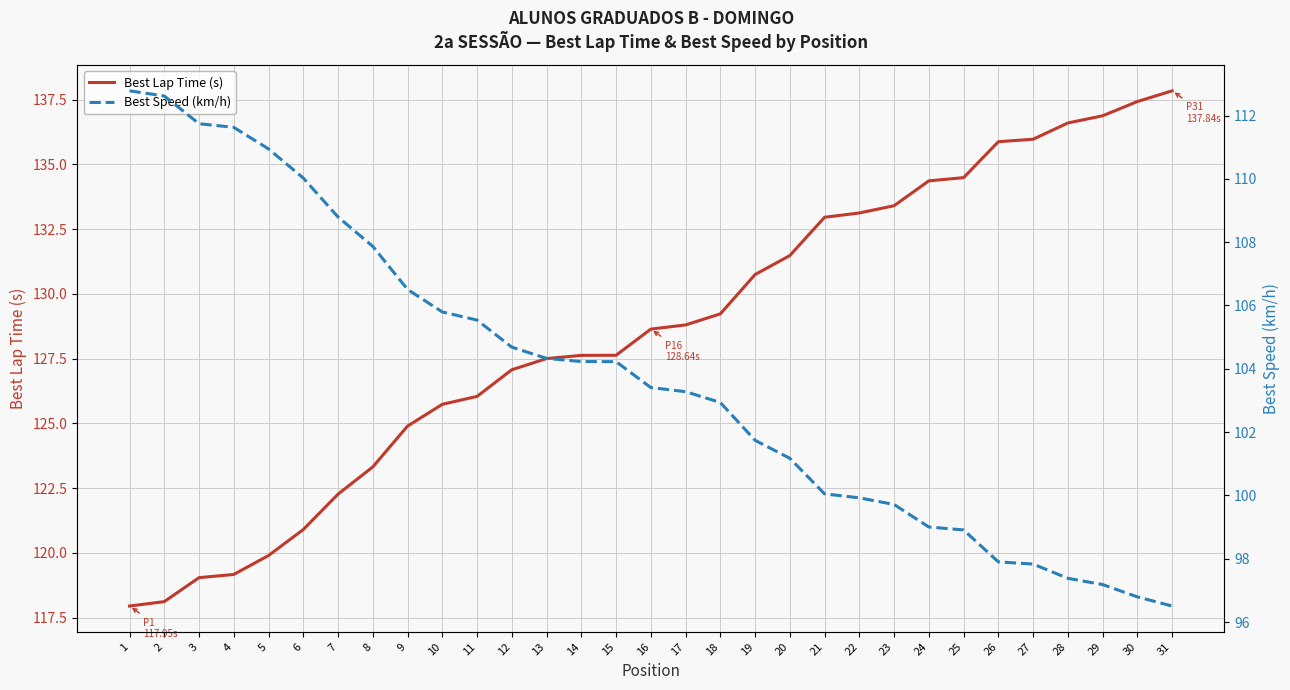

True or false: Best Lap Time (s) and Best Speed (km/h) cross at least once.

False